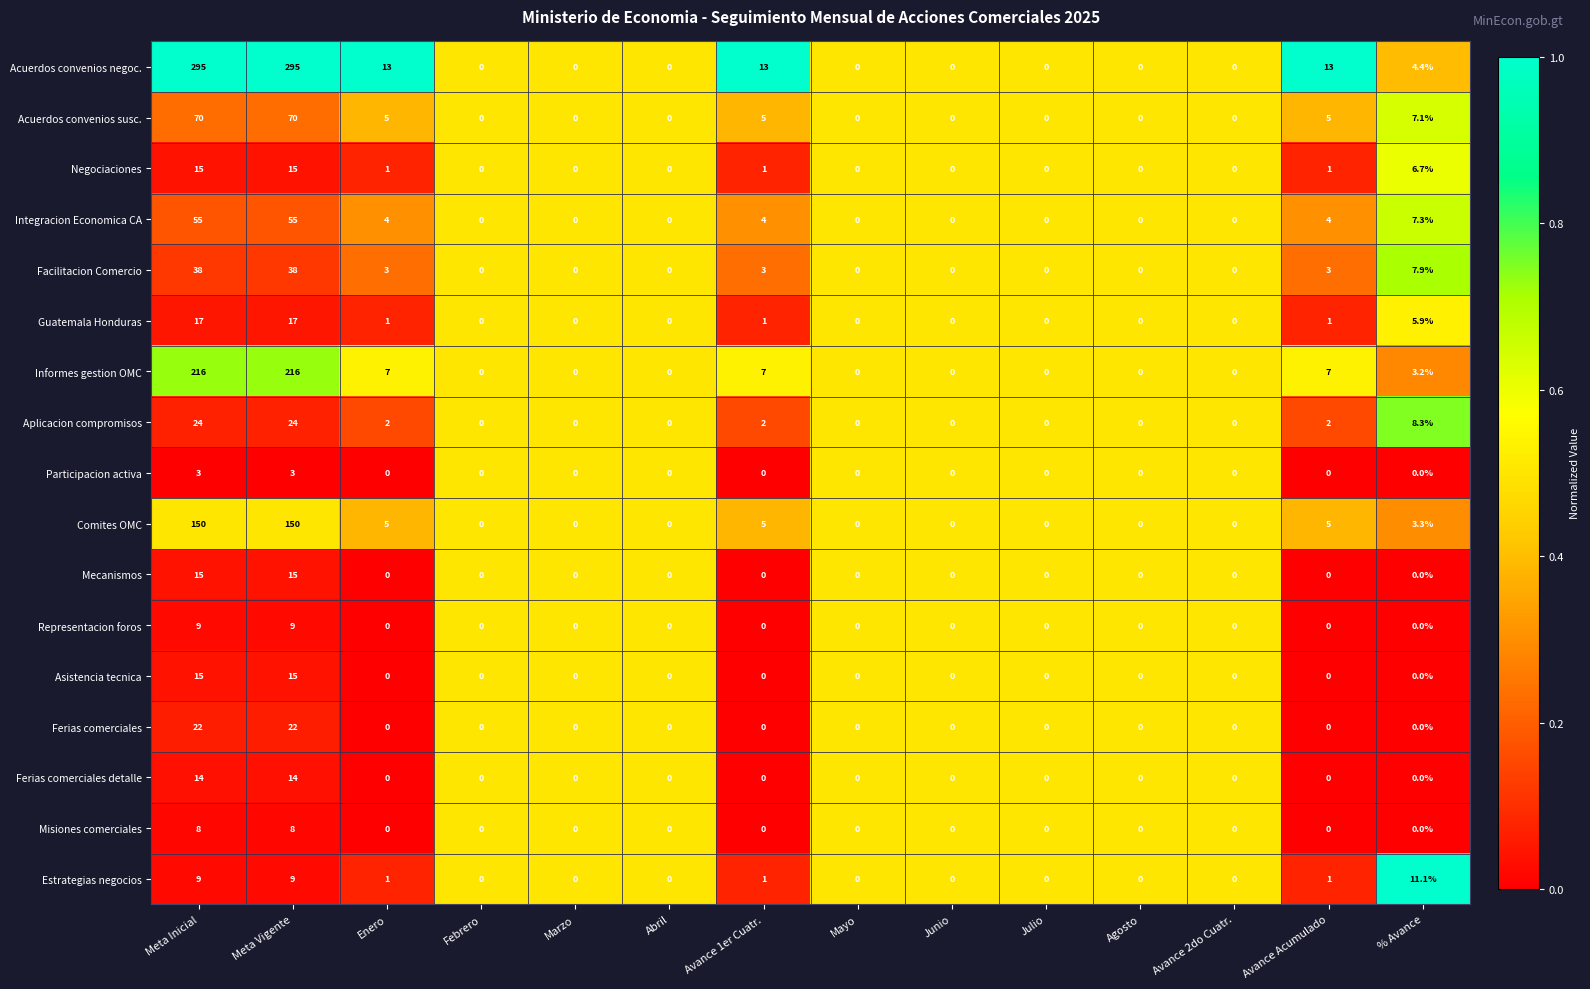

Count the number of categories in the chart.

14